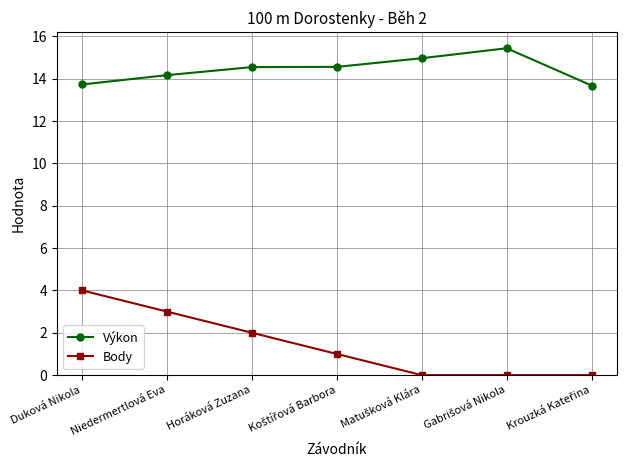

What is the highest value of the Výkon series?

15.4